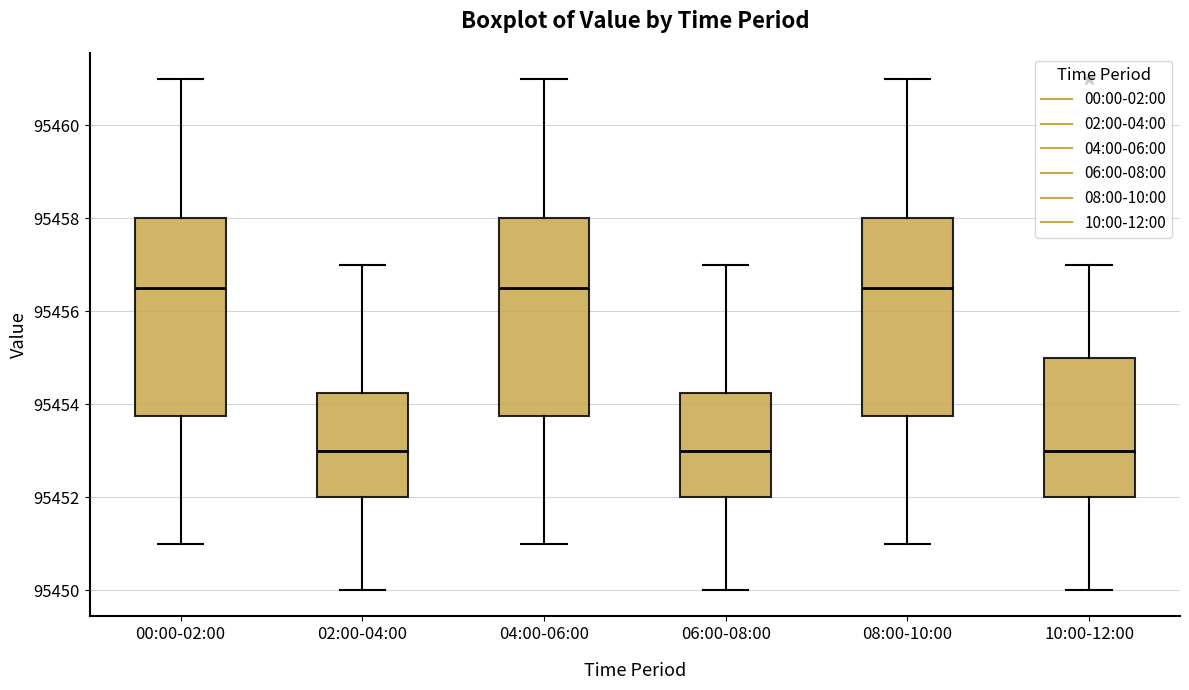

Where does the upper whisker of the box for 04:00-06:00 end on the y-axis? The values are not printed on the chart, so give them approximately, as read against the axis.

95461.0